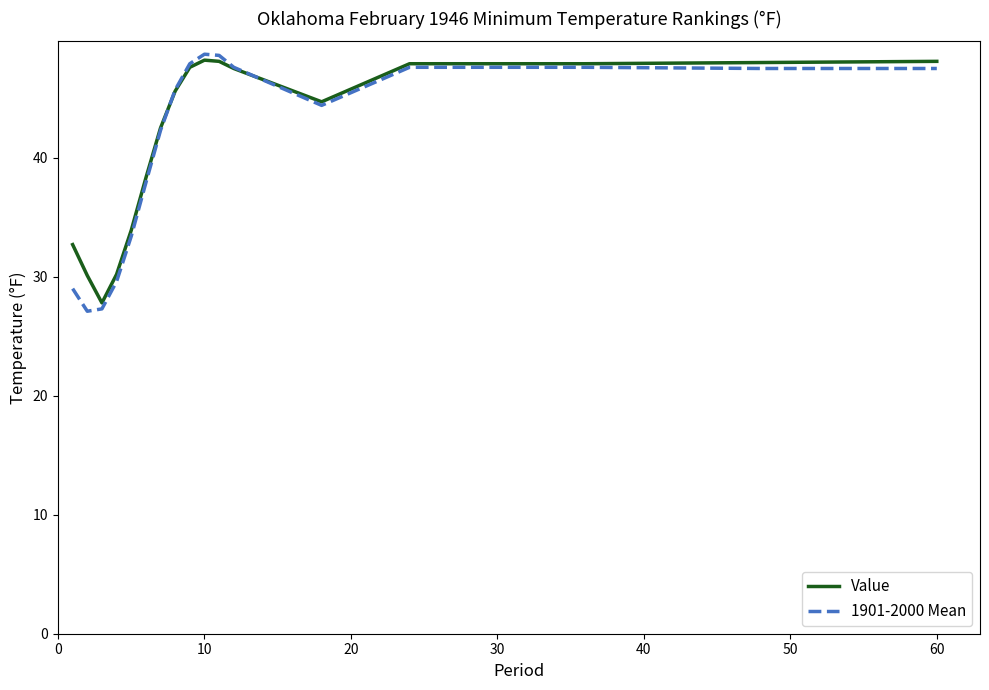

True or false: Value has more than 0 points higher than both neighbors.

True